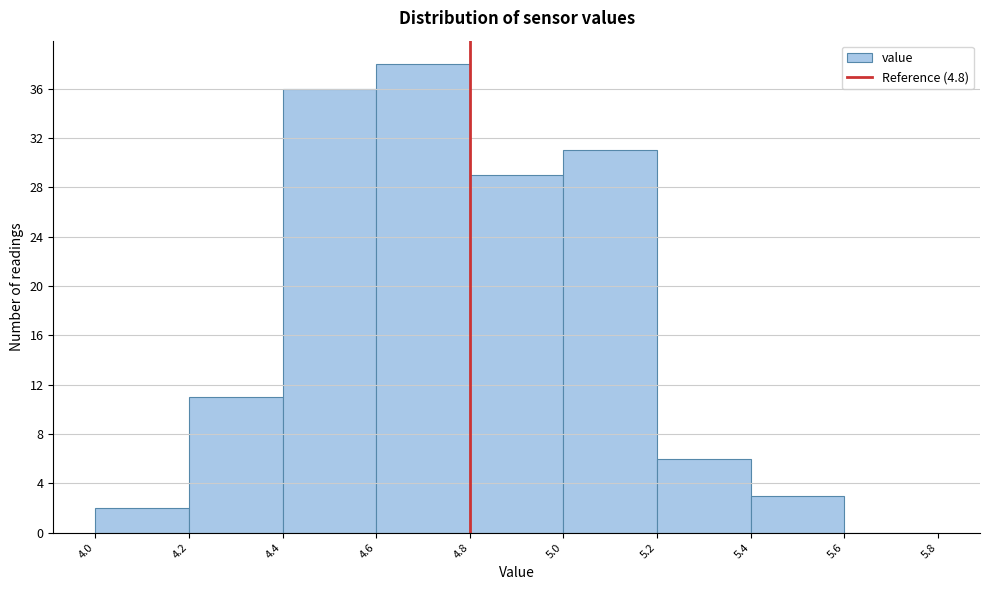

How tall is the bar that spans 4.6 to 4.8 on the x-axis? The values are not printed on the chart, so give them approximately, as read against the axis.

38